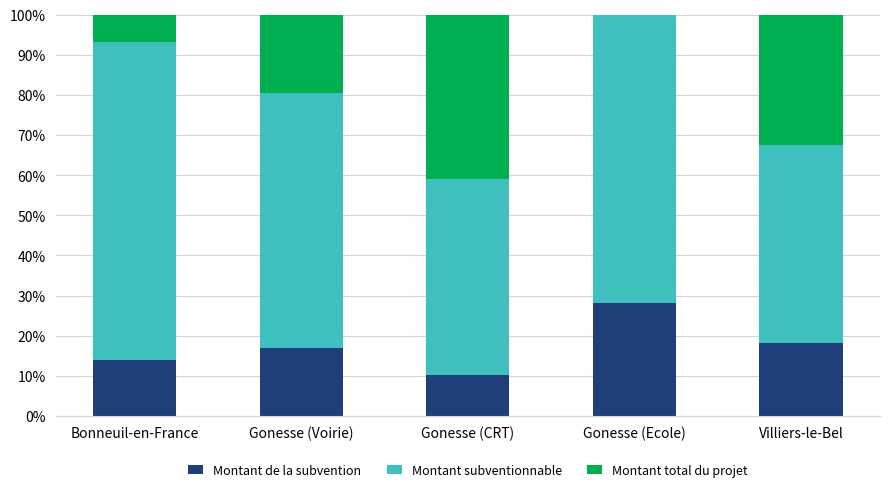

The Montant de la subvention series shows 4.3 at Bonneuil-en-France. True or false?

False